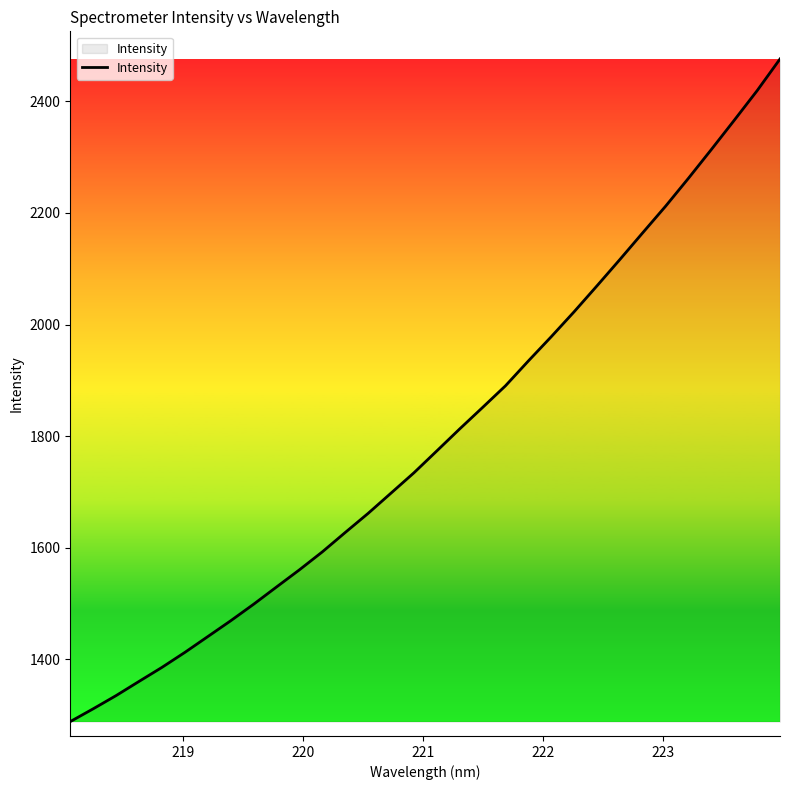

Reading left to right, list all the values displayed in this chart.

1288.7	1311.6	1335.3	1360.7	1385.8	1412.7	1441.0	1469.3	1498.9	1529.9	1560.6	1592.8	1627.5	1661.8	1698.1	1734.5	1773.7	1813.1	1851.6	1890.4	1934.9	1978.3	2023.1	2069.5	2116.7	2164.7	2212.3	2262.4	2313.9	2366.2	2419.2	2476.0